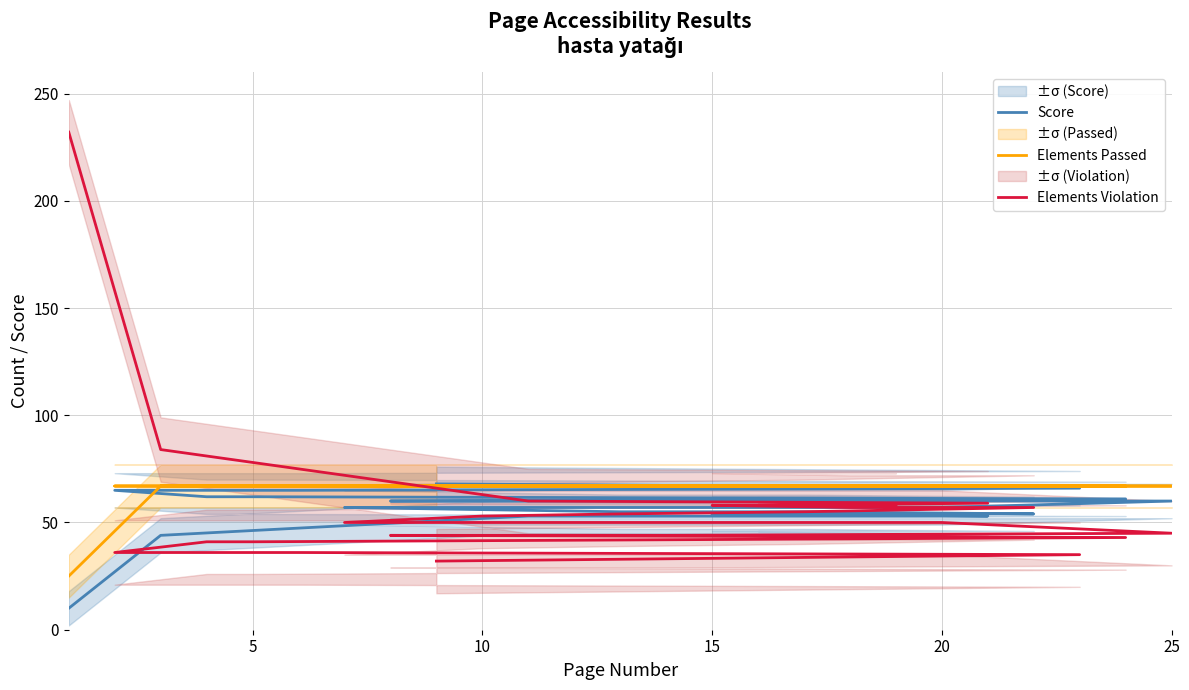

Which category has the highest value in the Elements Passed series?

5